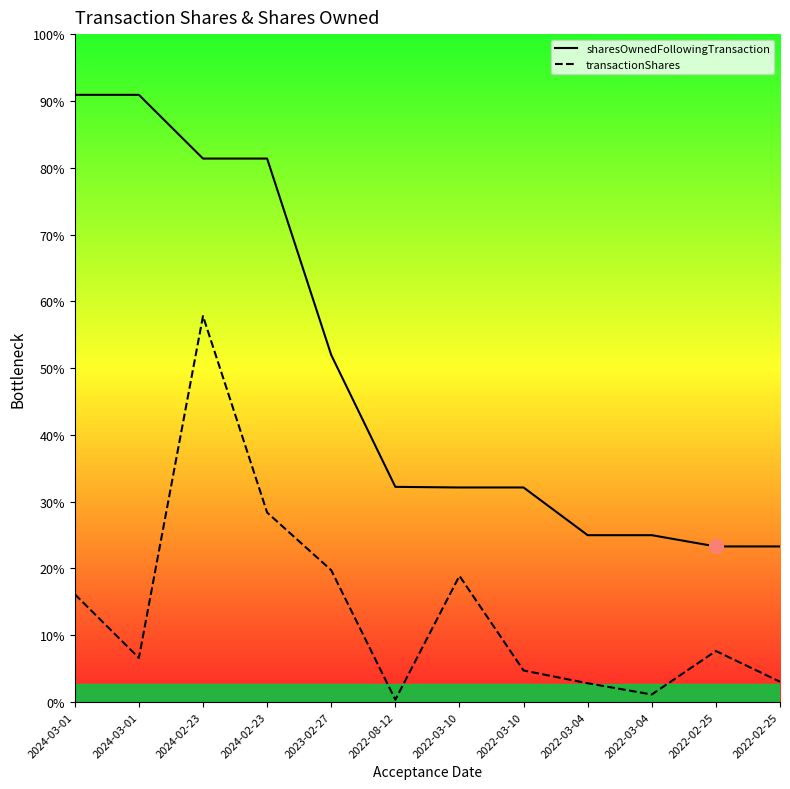

True or false: transactionShares and sharesOwnedFollowingTransaction intersect in this chart.

False